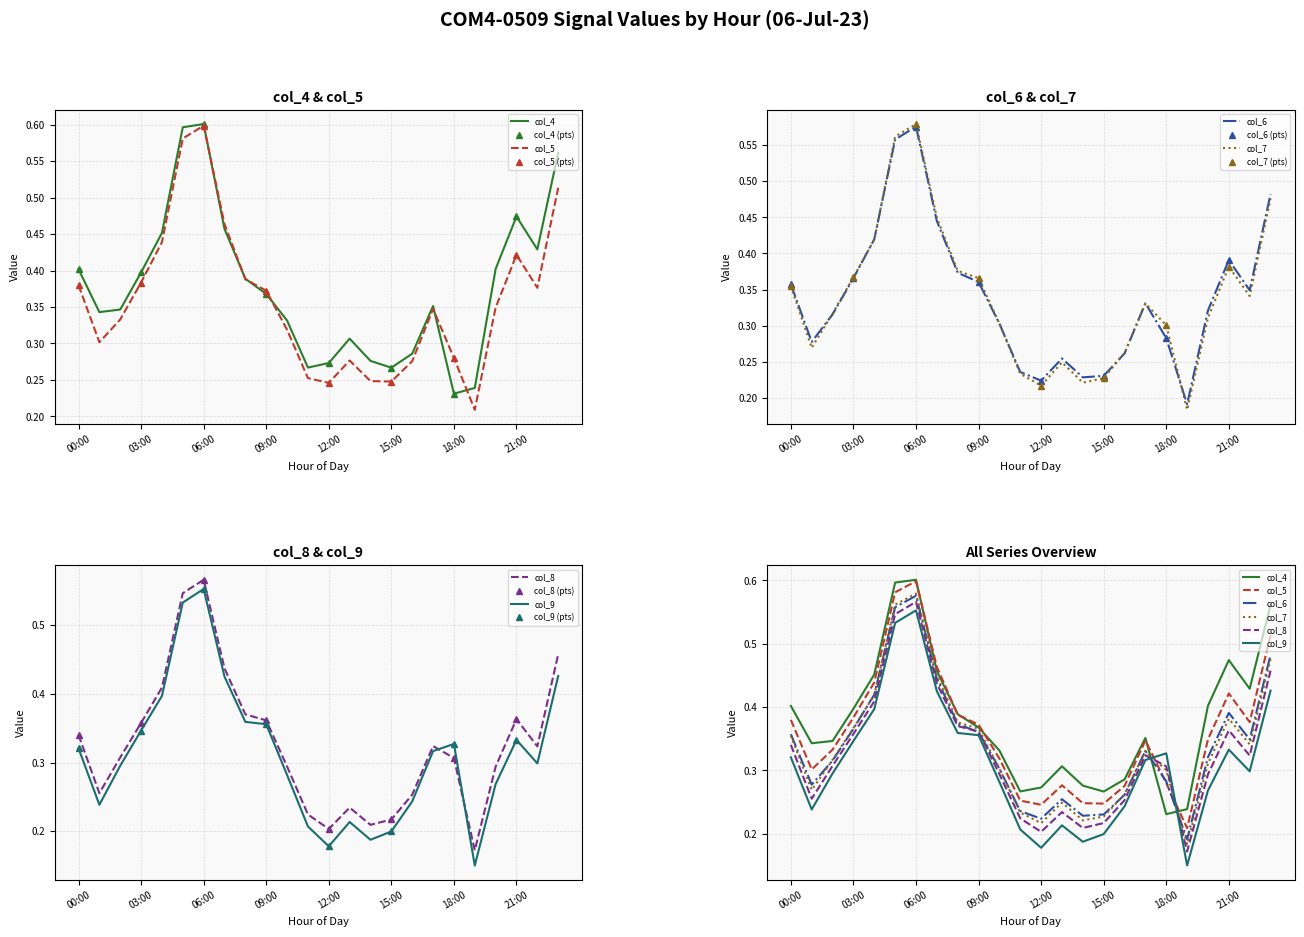

After their last crossing, which series has the higher values: col_4 or col_9?

col_4